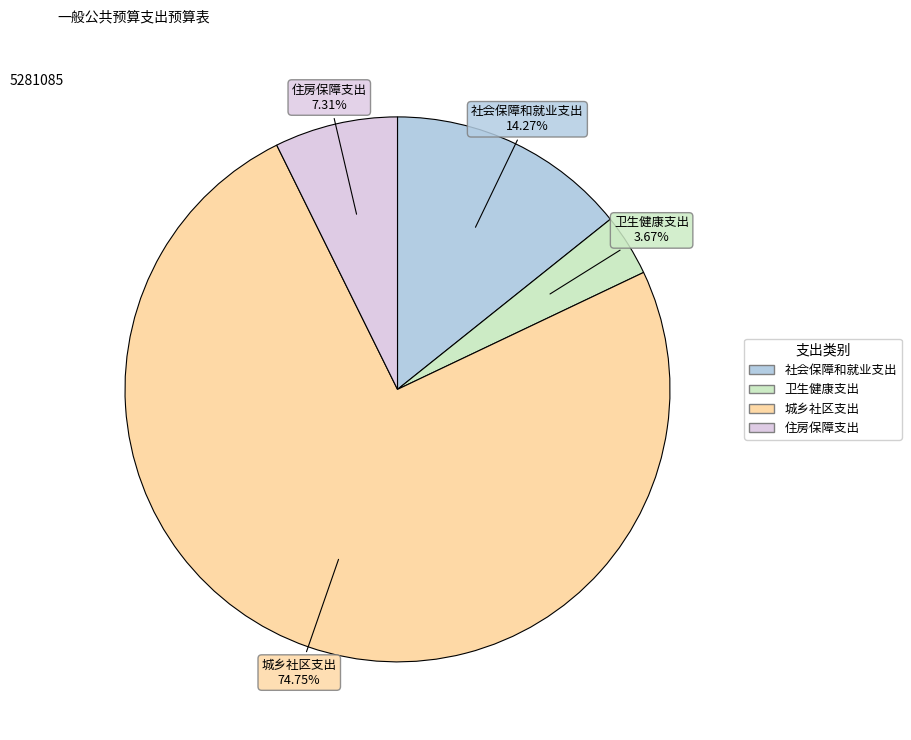

Is there any slice that represents more than half of the pie?

Yes